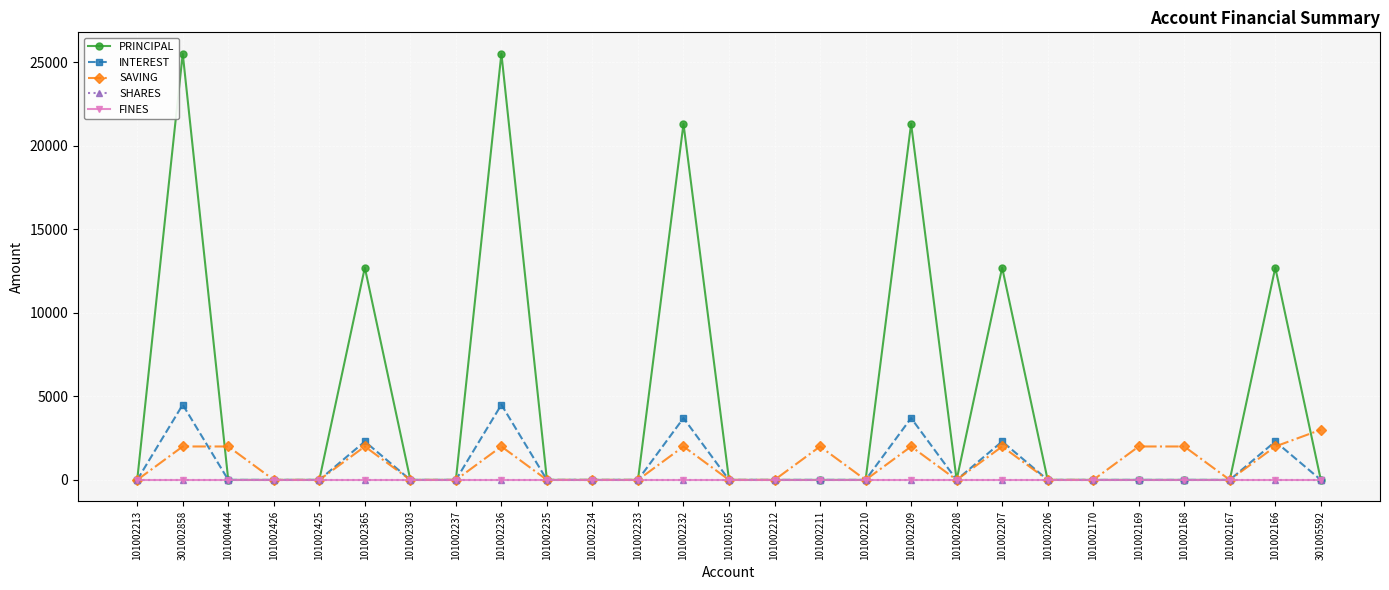

Is this an area chart (filled region under the line)?

No